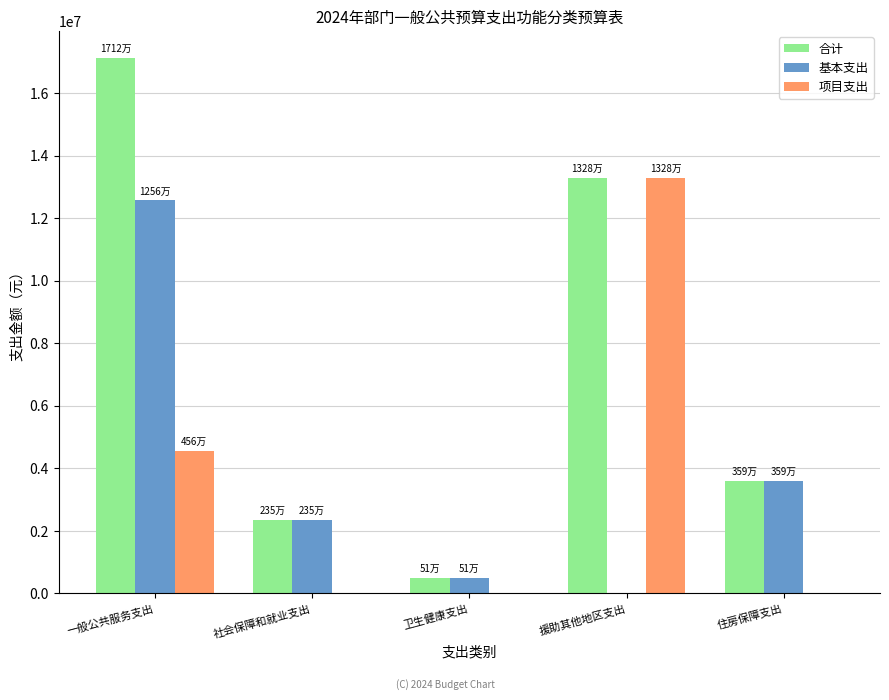

Where does the 基本支出 series first go above 2352050?

一般公共服务支出